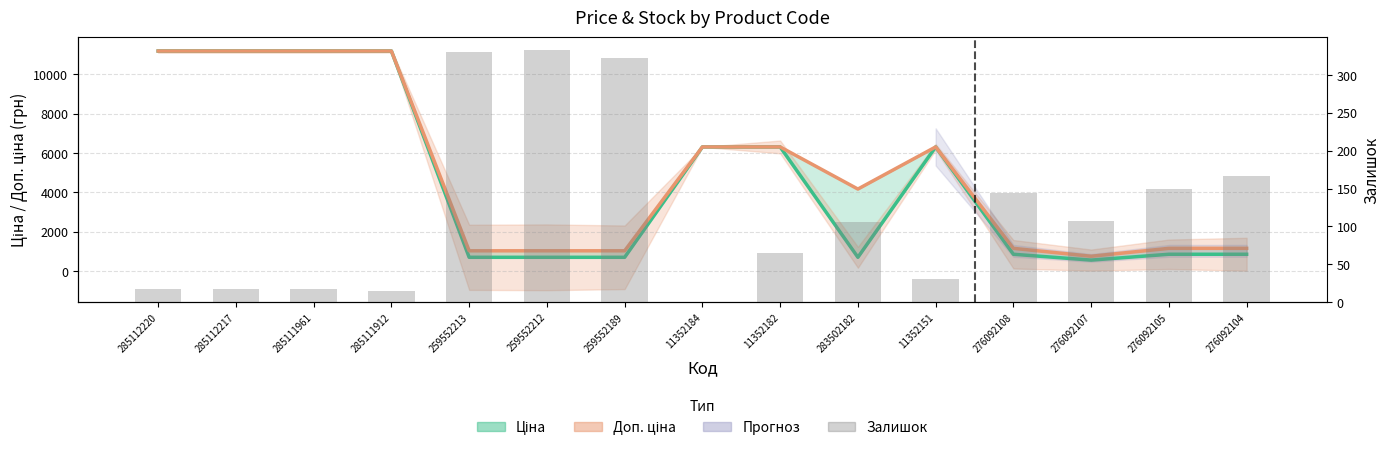

How many values exceed 106?

7